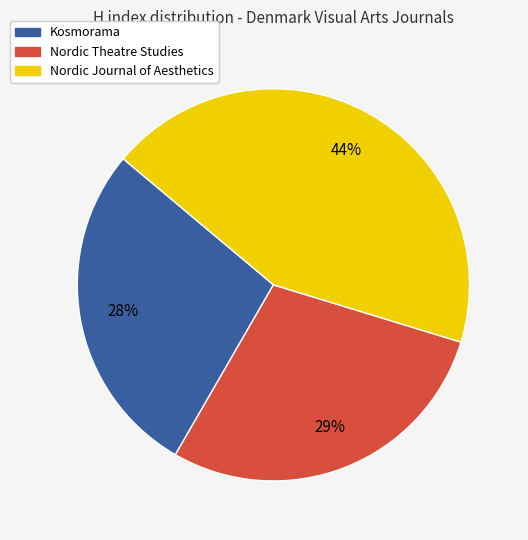

Which slice is the smallest?

Kosmorama